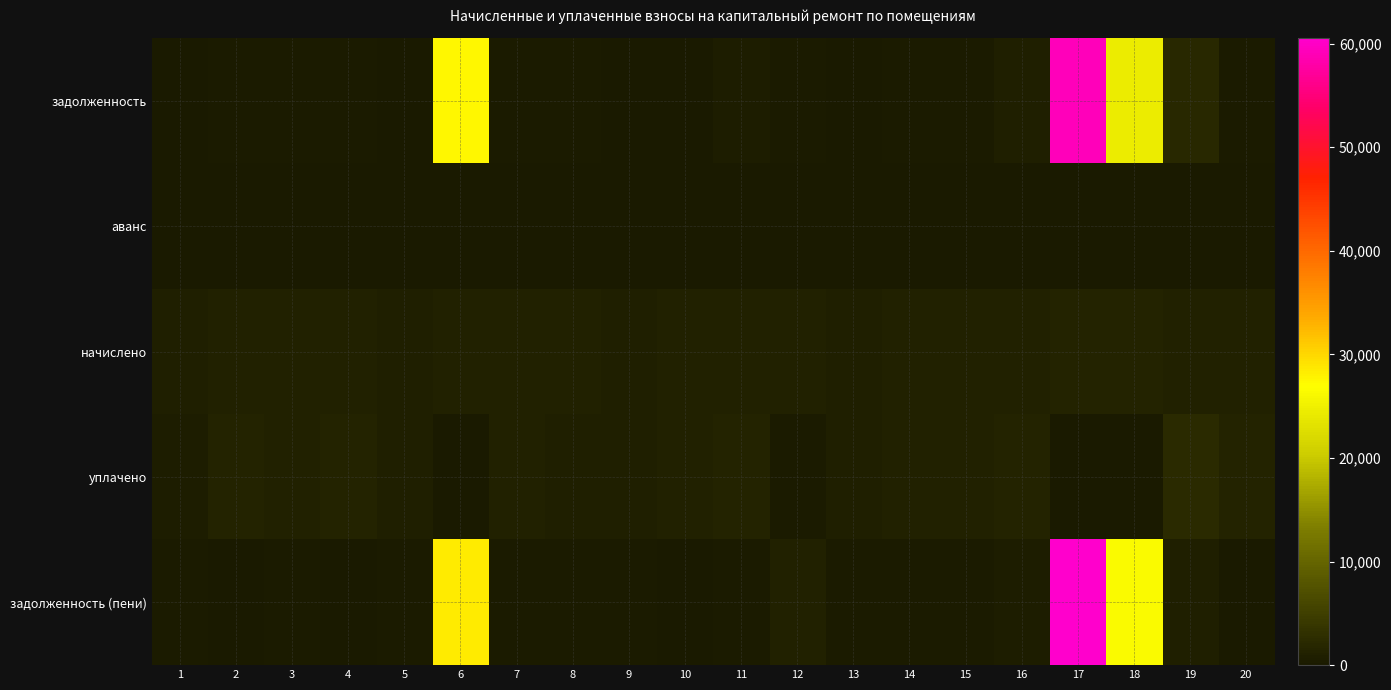

Rank the series by their maximum value, from lowest to highest.

аванс, начислено, уплачено, задолженность, задолженность (пени)